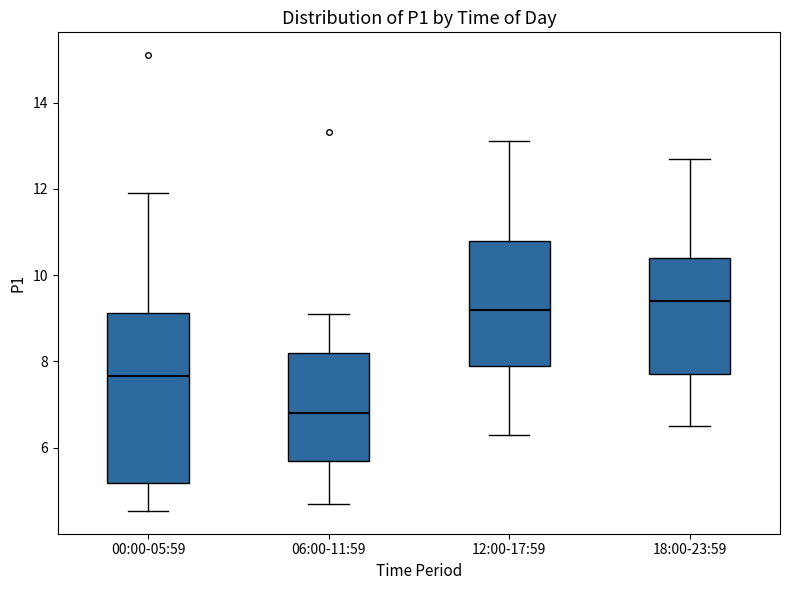

Which box's median line is the highest?

18:00-23:59